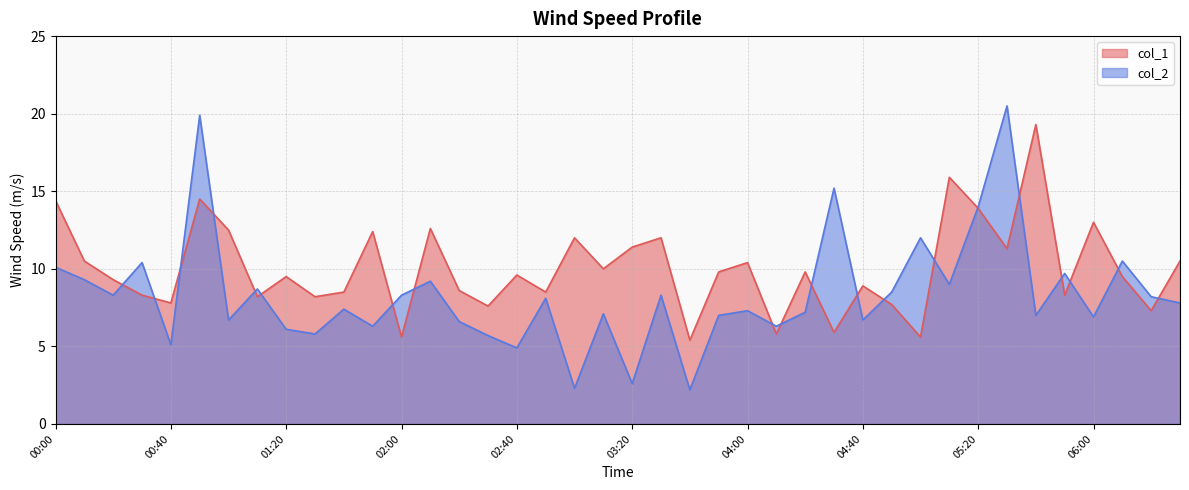

What position from the left is 06:10?

38